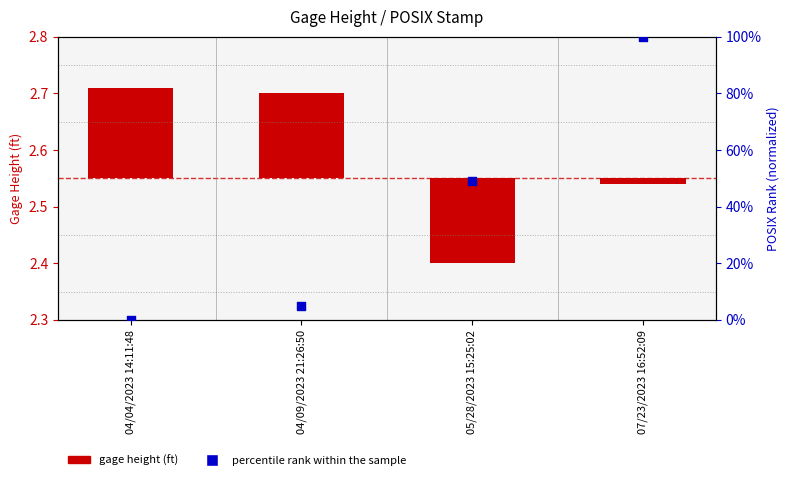

Which series has the largest total across all categories?

percentile rank within the sample